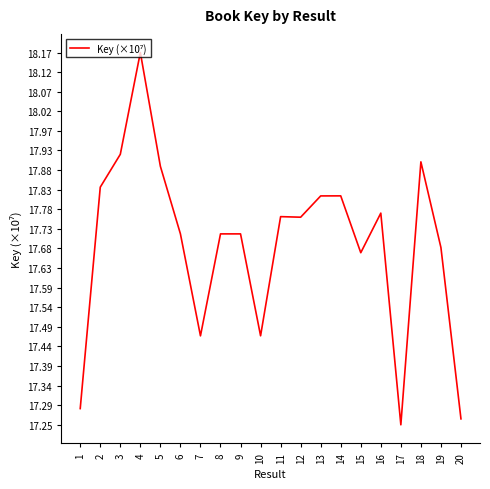

Where is the first local minimum?

7